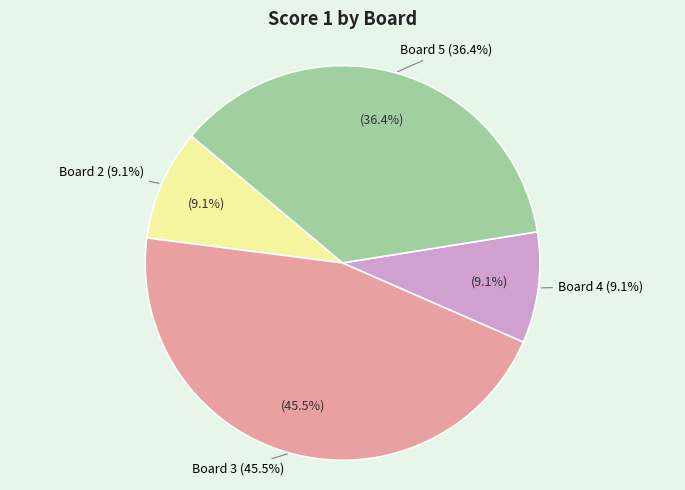

Combined, what portion of the pie is Board 2 and Board 4?

18.2%